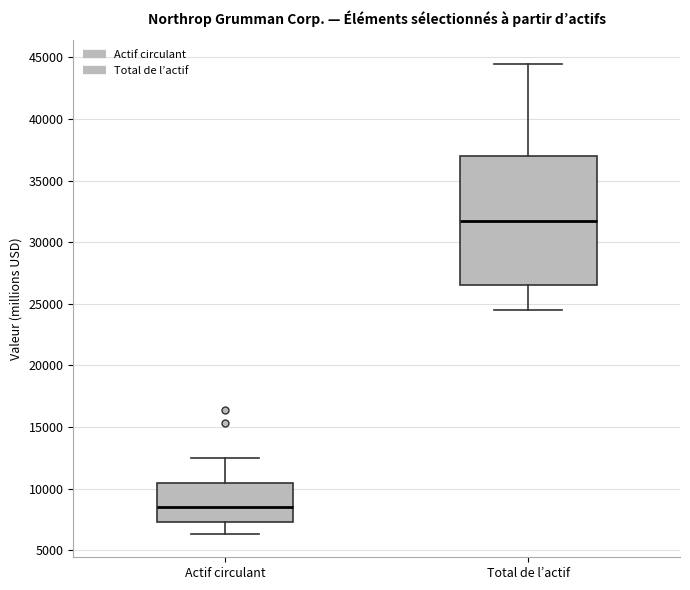

Reading left to right, read every box against the y-axis: the position of its median line, the range the box covers, and the ends of its whiskers. The values are not printed on the chart, so give them approximately, as read against the axis.

Actif circulant: median 8500, box 7500 to 10500, whiskers 6500 to 12500
Total de l’actif: median 31500, box 26500 to 37000, whiskers 24500 to 44500